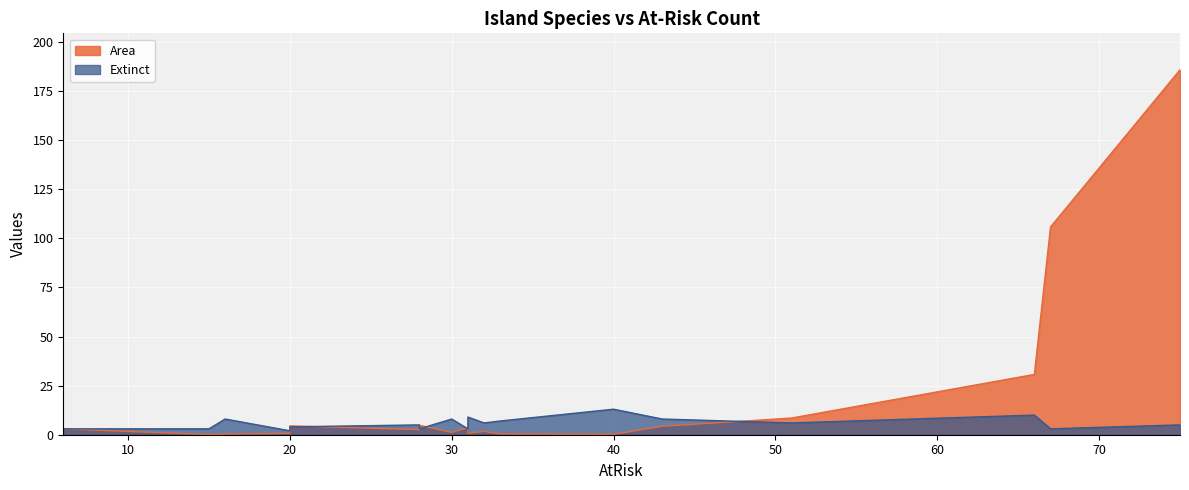

How many data points does each series have?

18